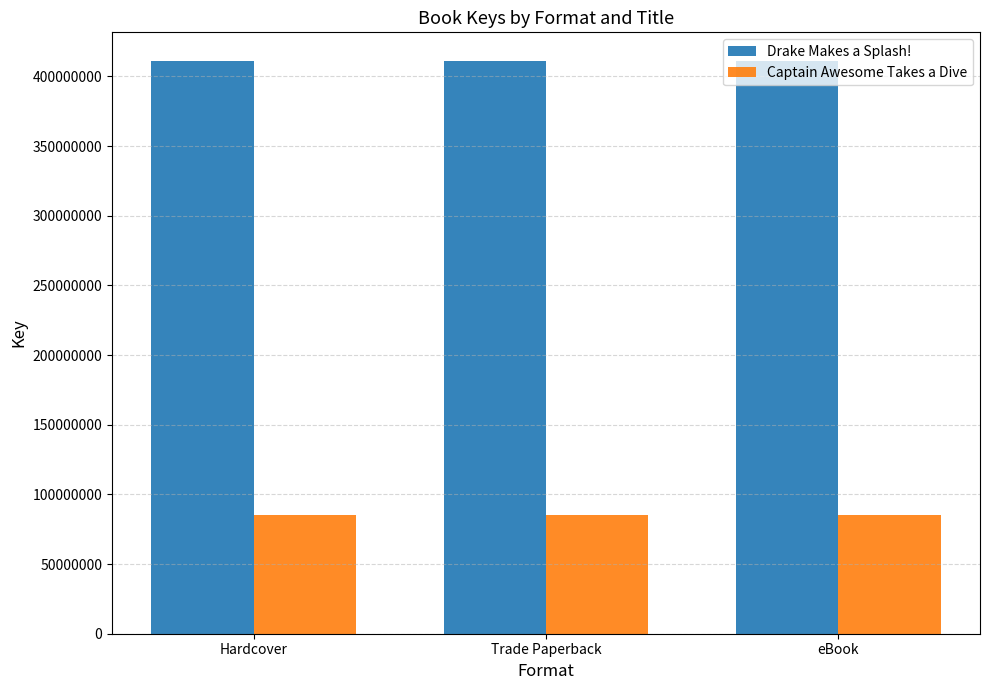

Is the value of Drake Makes a Splash! at eBook greater than the value of Captain Awesome Takes a Dive at Trade Paperback?

Yes